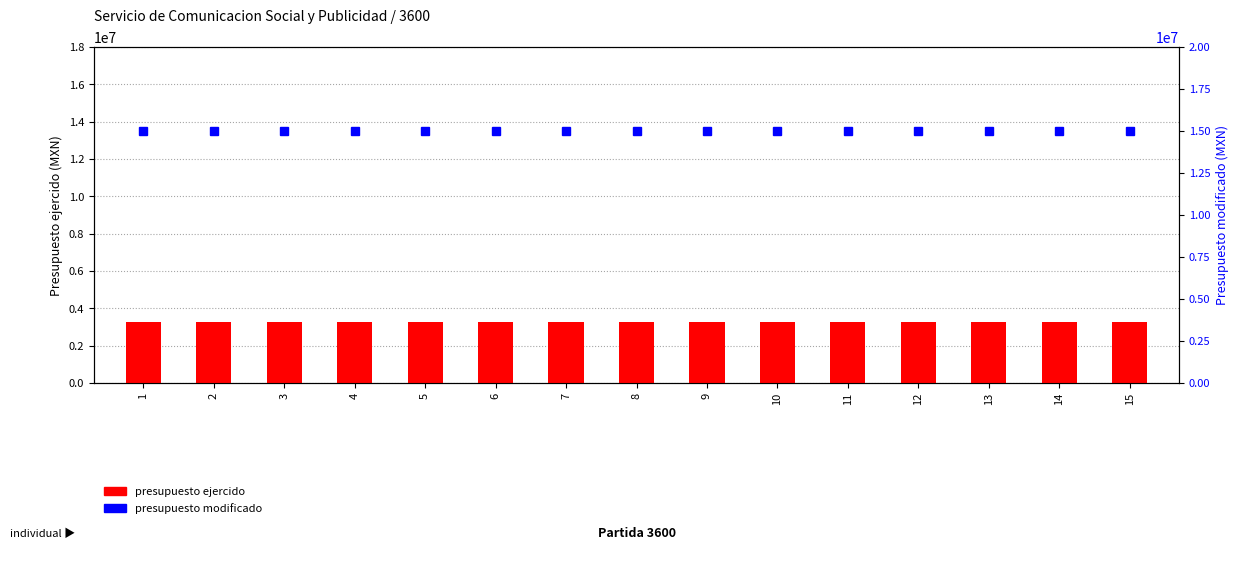

What is the average value of the presupuesto modificado series?

15000867